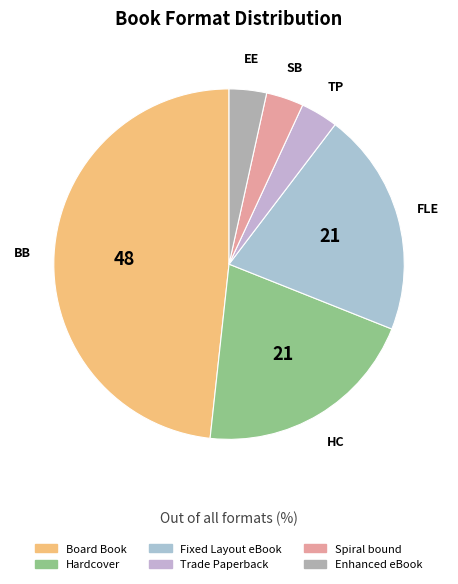

Is Spiral bound the majority of the pie?

No